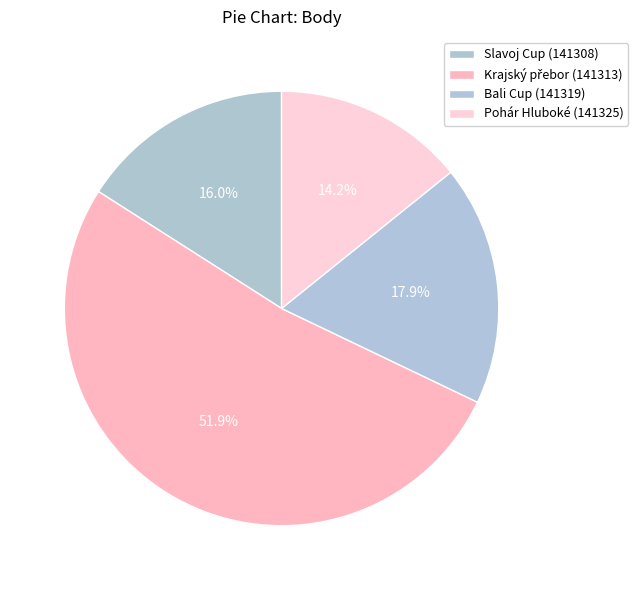

What is the ratio of the value at Bali Cup (141319) to the value at Pohár Hluboké (141325)?

1.3